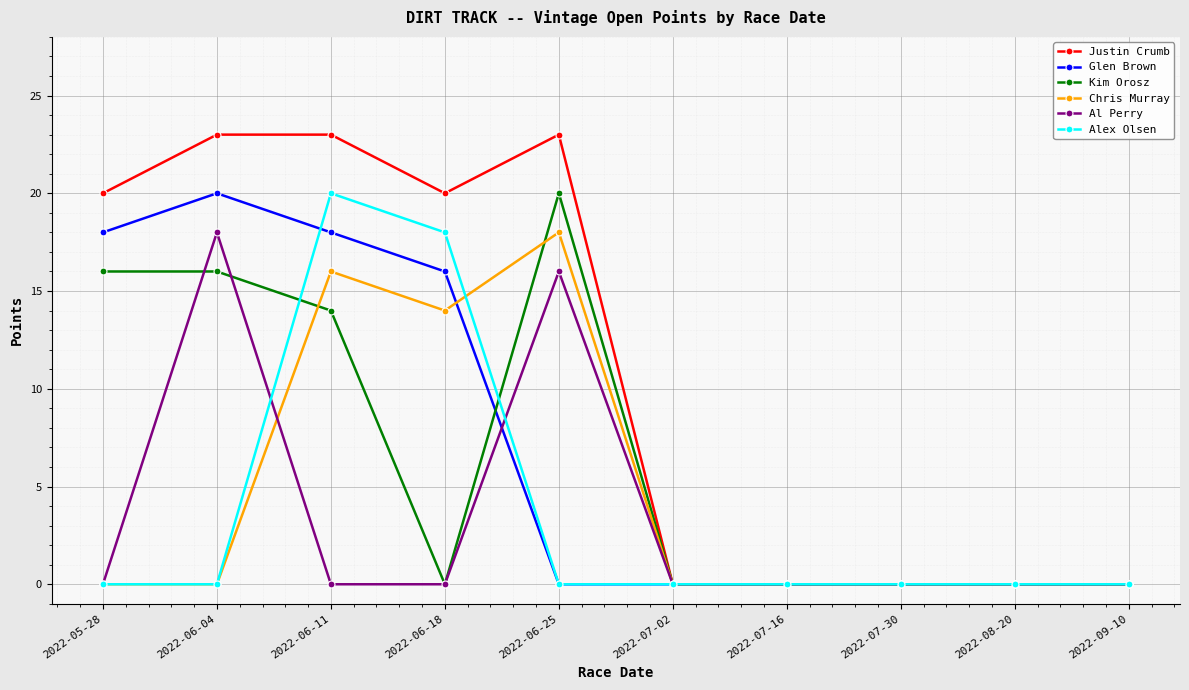

What position from the right is 2022-07-16?

4